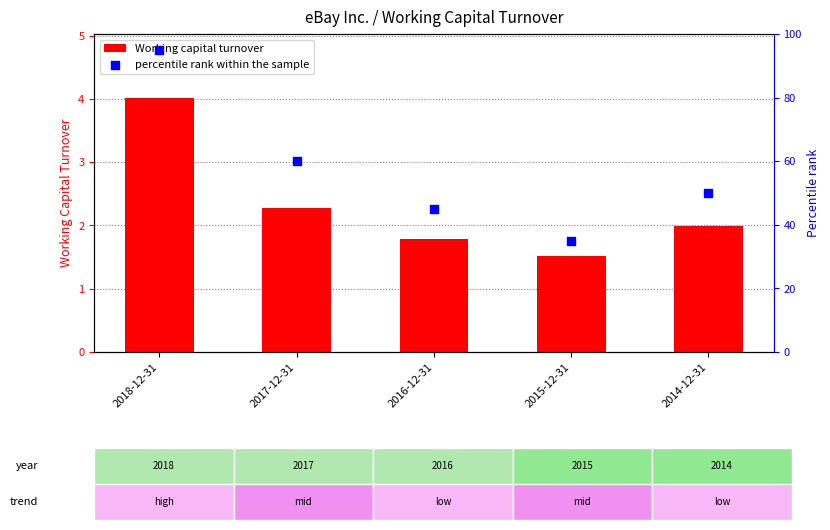

Which series has the largest Y range (max minus min)?

percentile rank within the sample